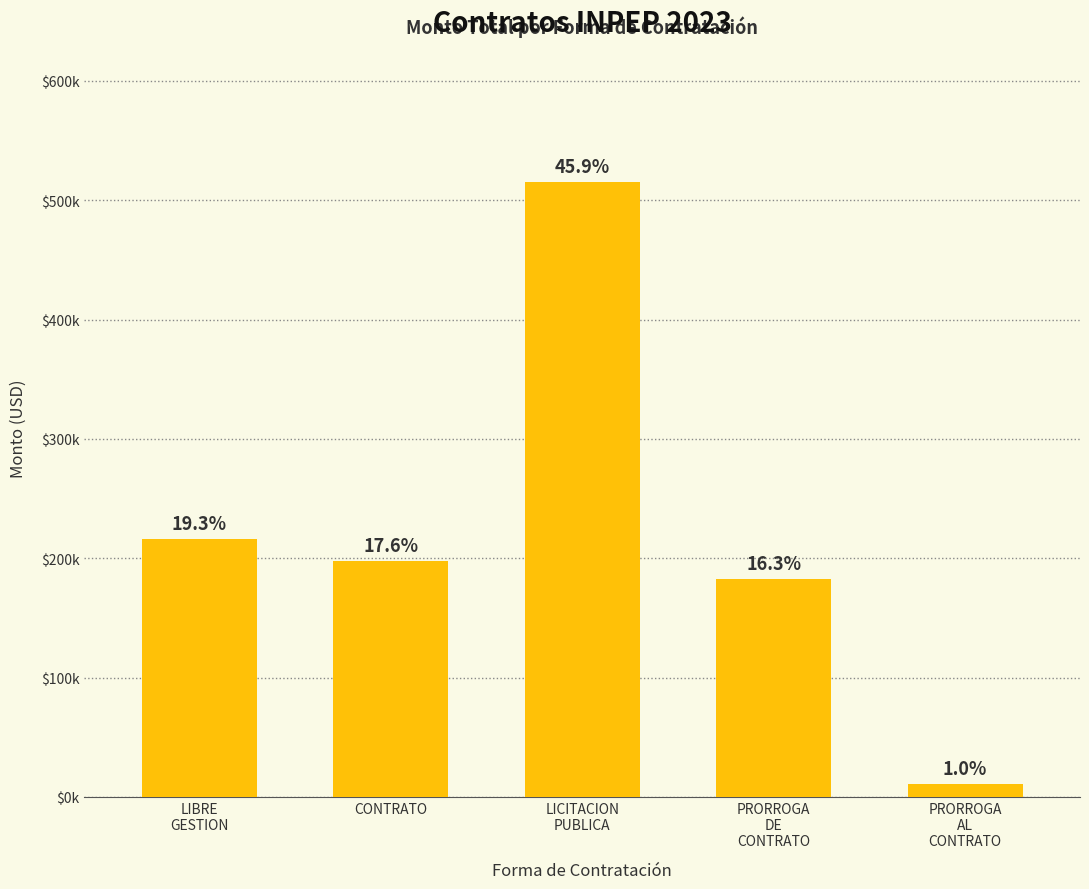

Where is the data nearest to the value 263092?

LIBRE
GESTION